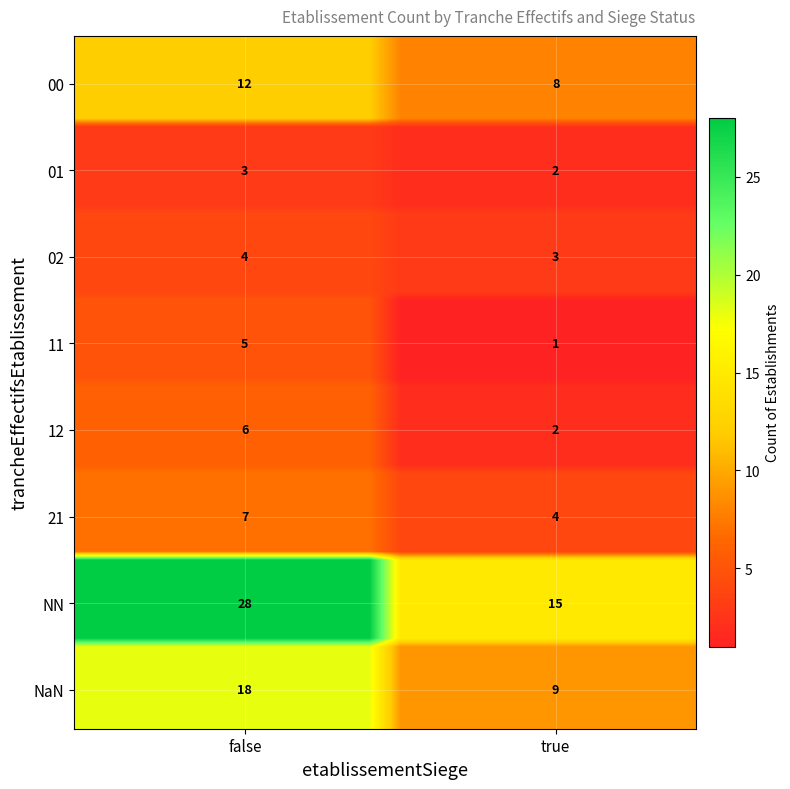

At how many categories does at least one series exceed 18?

1